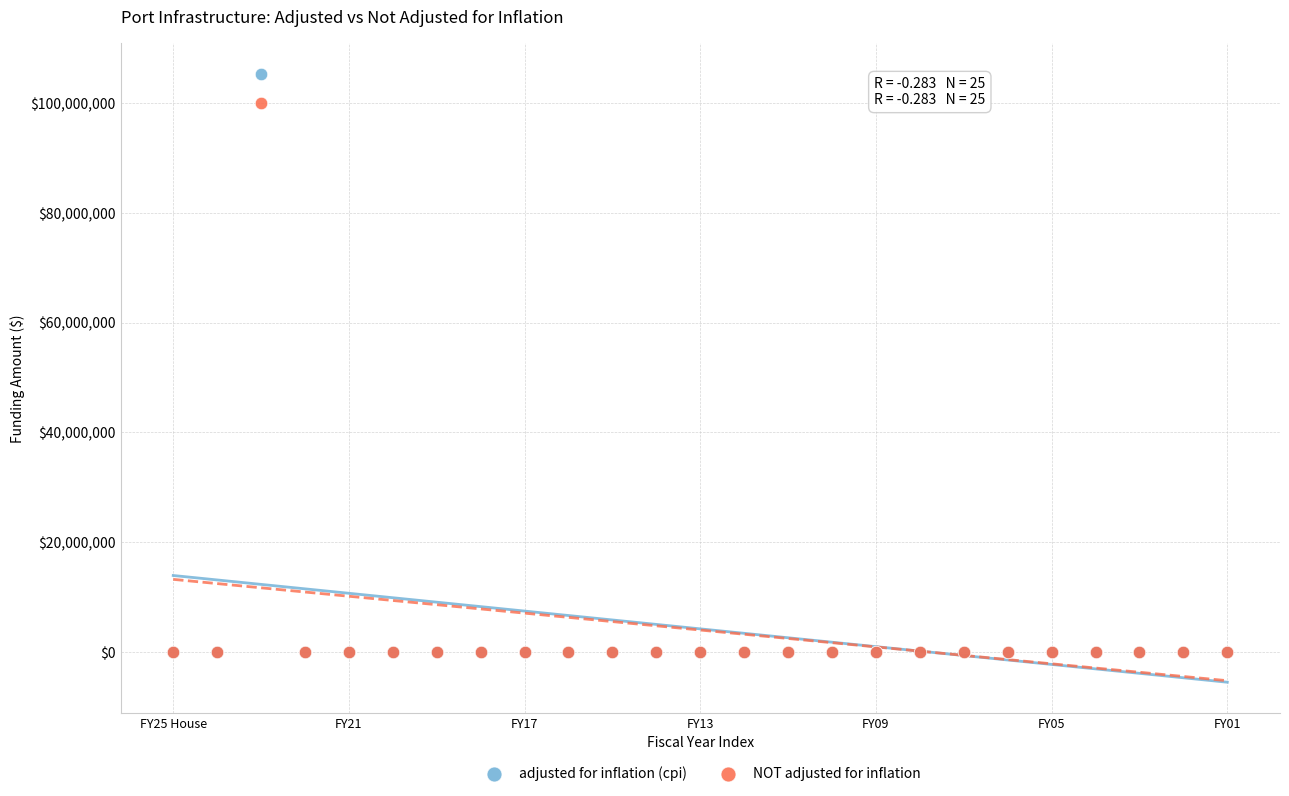

What are all the series names shown in the legend?

adjusted for inflation (cpi), NOT adjusted for inflation